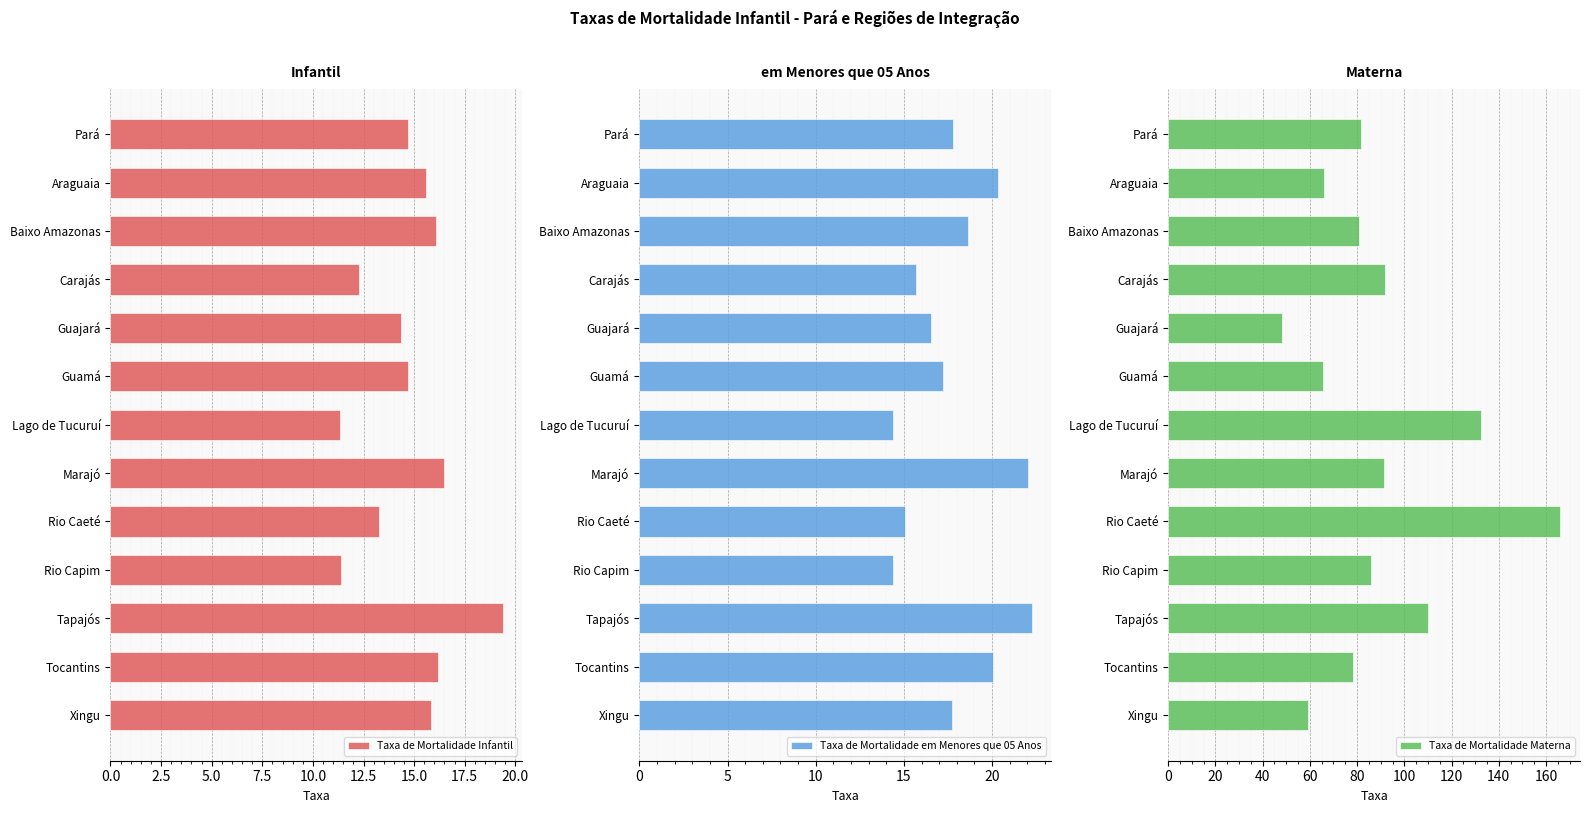

Which series has the largest total across all categories?

Taxa de Mortalidade Materna